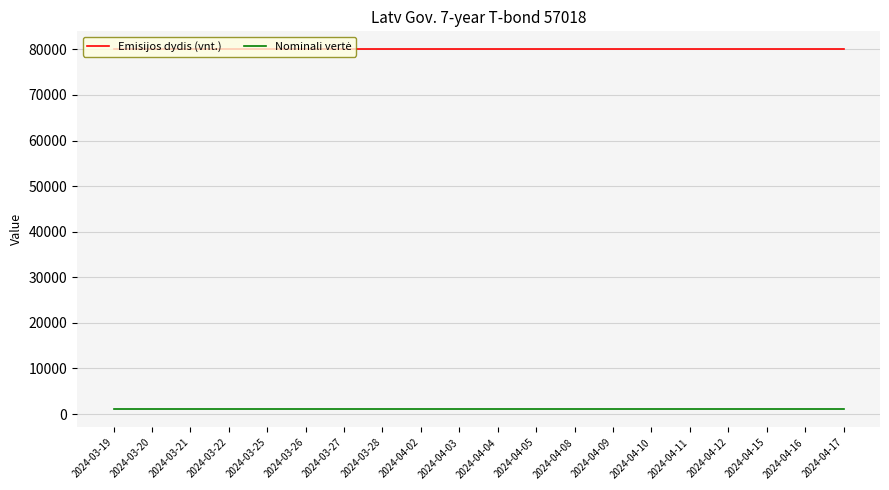

The value of Emisijos dydis (vnt.) at 2024-04-12 is 19261. True or false?

False